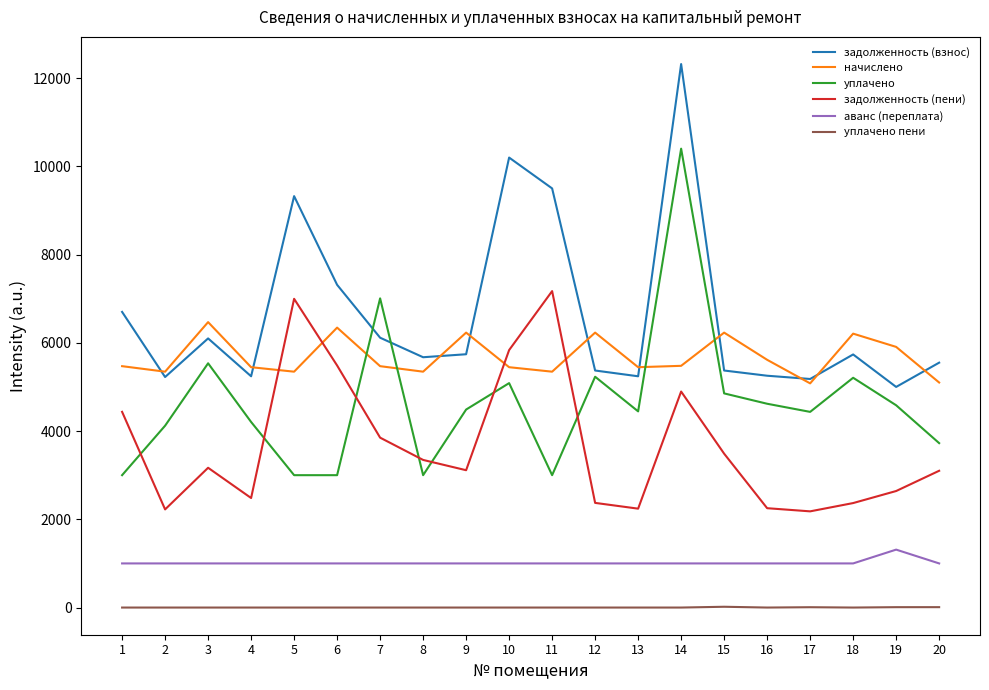

True or false: аванс (переплата) and задолженность (взнос) intersect in this chart.

False